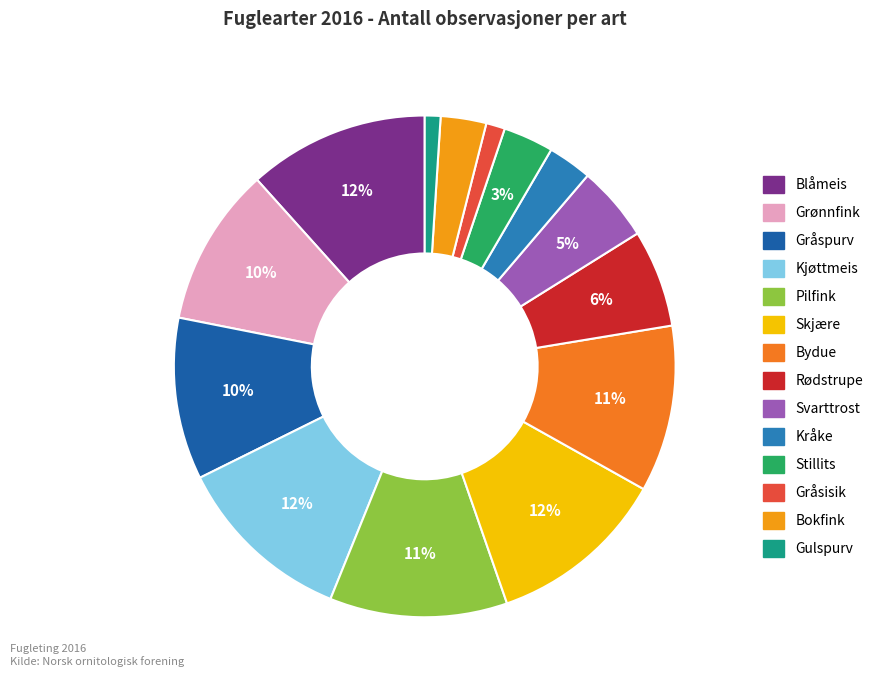

Which slice is the largest?

Blåmeis